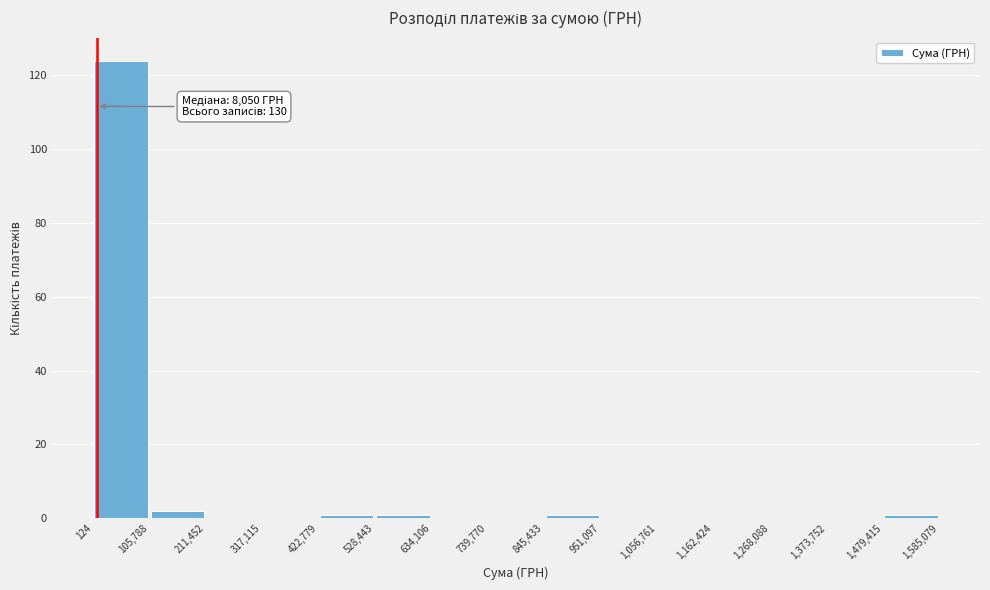

Which range on the x-axis has the tallest bar?

124 to 105,788